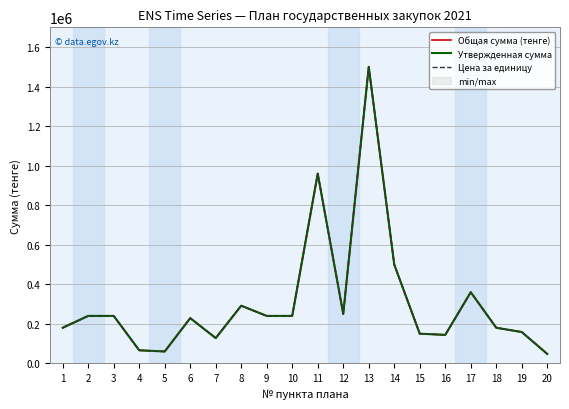

Which series has the largest total across all categories?

Общая сумма (тенге)